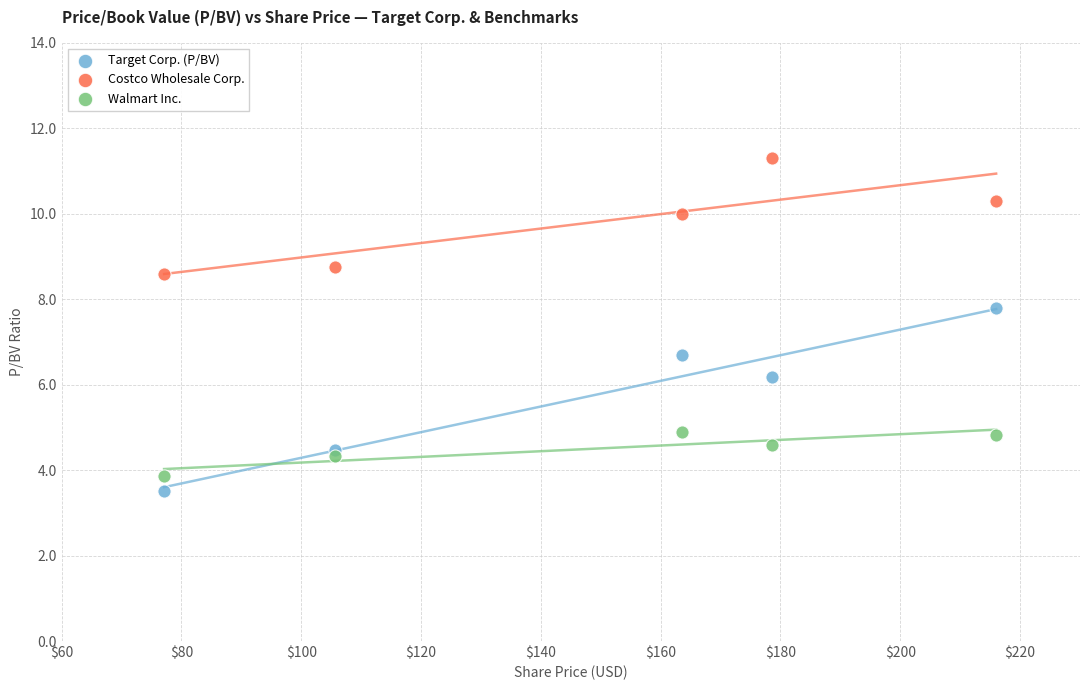

Which series reaches the maximum Y coordinate?

Costco Wholesale Corp.